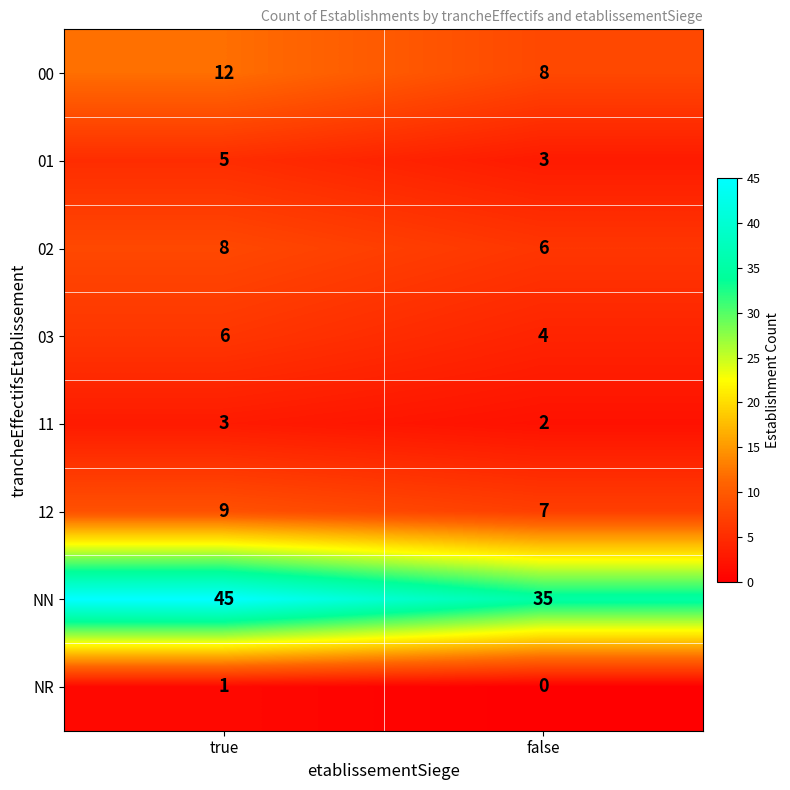

The value of 02 at true is 8. True or false?

True